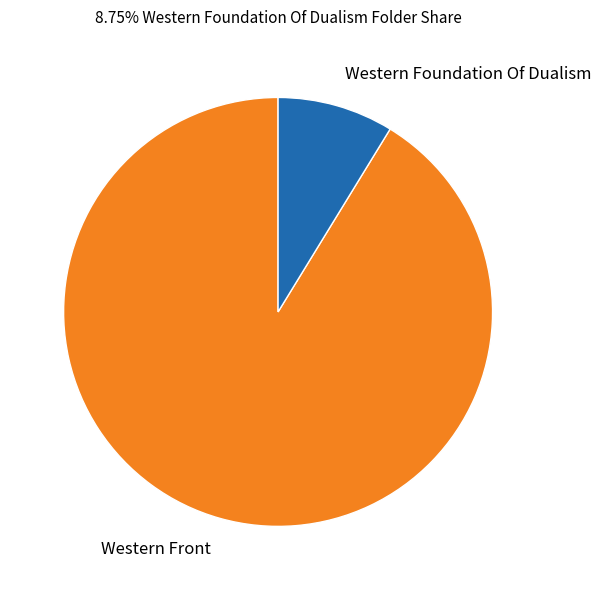

Is the sum of Western Foundation Of Dualism and Western Front greater than half?

Yes